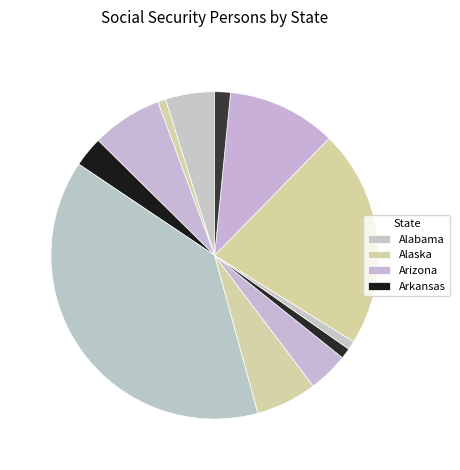

How many slices are in this pie chart?

12